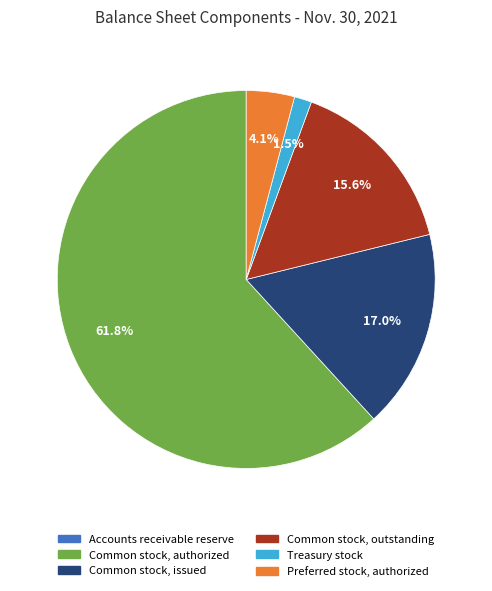

Is there a majority slice in this chart?

Yes